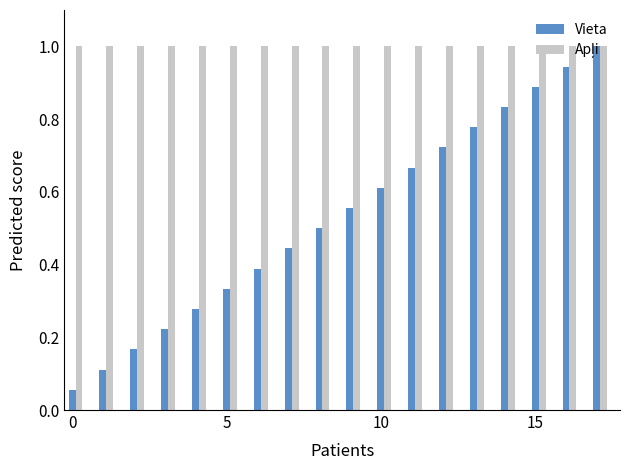

Count the number of categories in the chart.

18